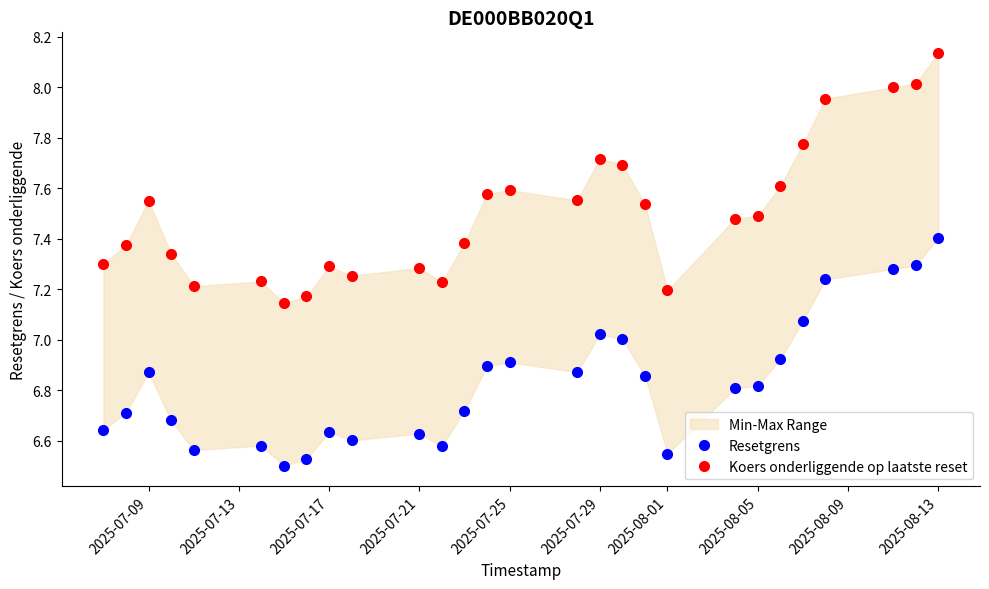

Does the chart display data point markers on the line(s)?

Yes